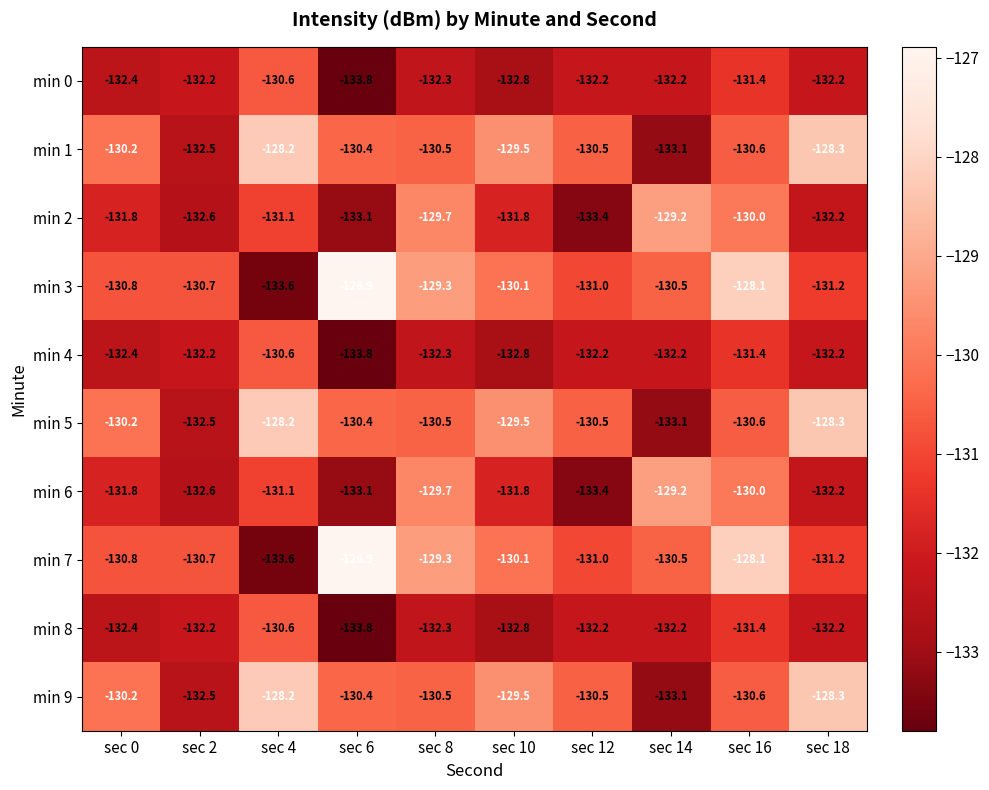

What is the difference between the min 3 values at sec 4 and sec 10?

3.5